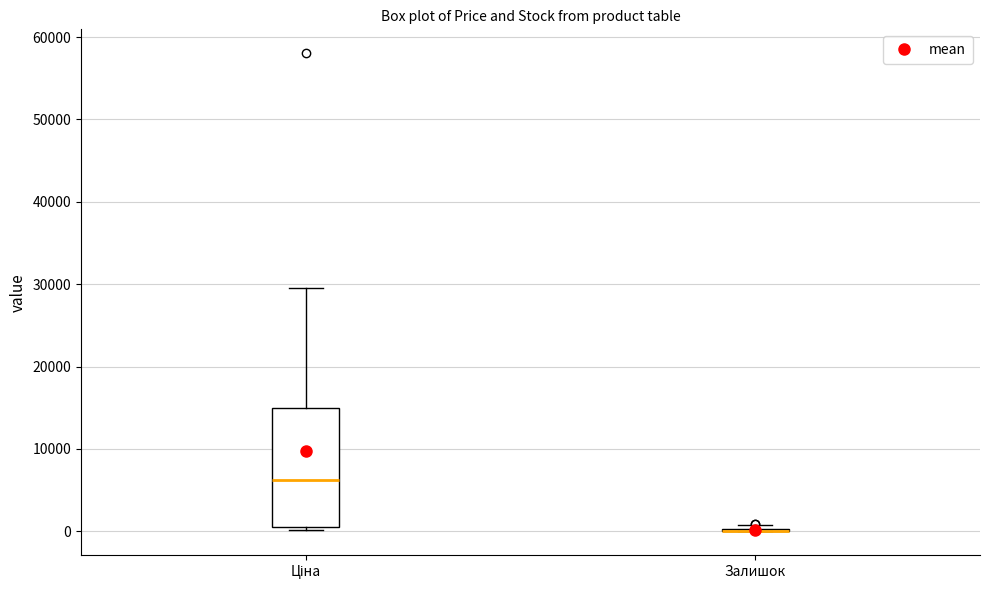

Reading left to right, transcribe this box plot: for each box, give where its median line is, the range the box spans, and where its two whiskers end, as read against the y-axis. The values are not printed on the chart, so give them approximately, as read against the axis.

Ціна: median 6000, box 1000 to 15000, whiskers 0 to 30000
Залишок: box collapsed to a line at 0, whiskers 0 to 1000